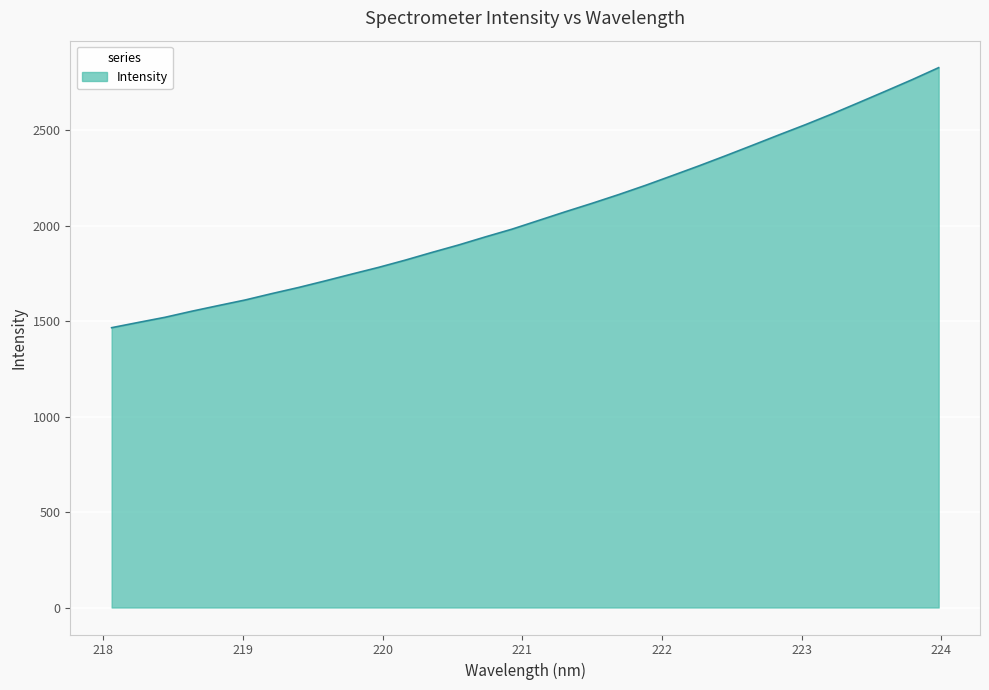

What is the sum of all values?

65804.2